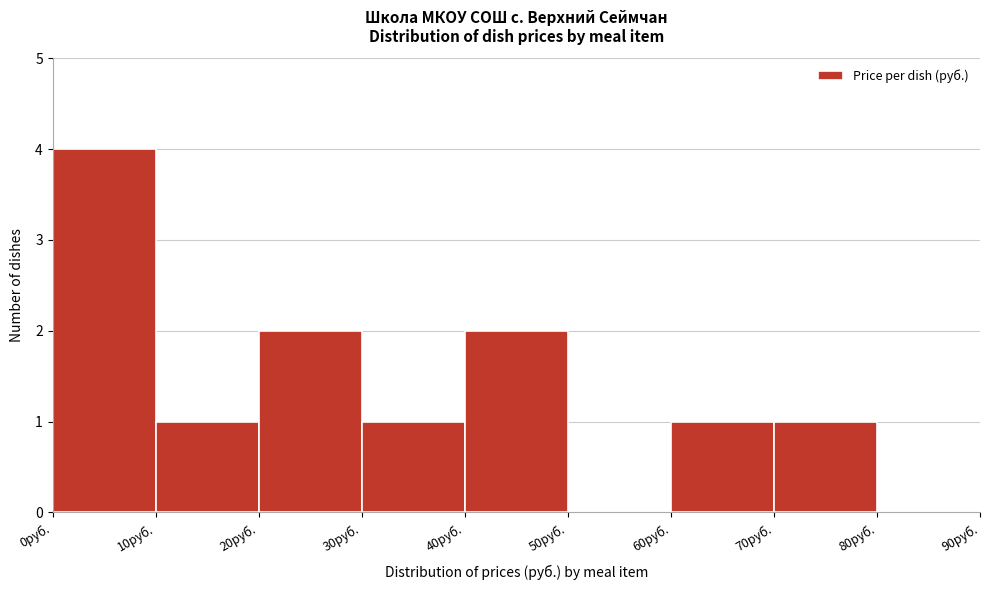

Reading left to right, list every bar in this chart as the range it spans on the x-axis followed by its height. The values are not printed on the chart, so give them approximately, as read against the axis.

0 to 10: 4
10 to 20: 1
20 to 30: 2
30 to 40: 1
40 to 50: 2
50 to 60: 0
60 to 70: 1
70 to 80: 1
80 to 90: 0